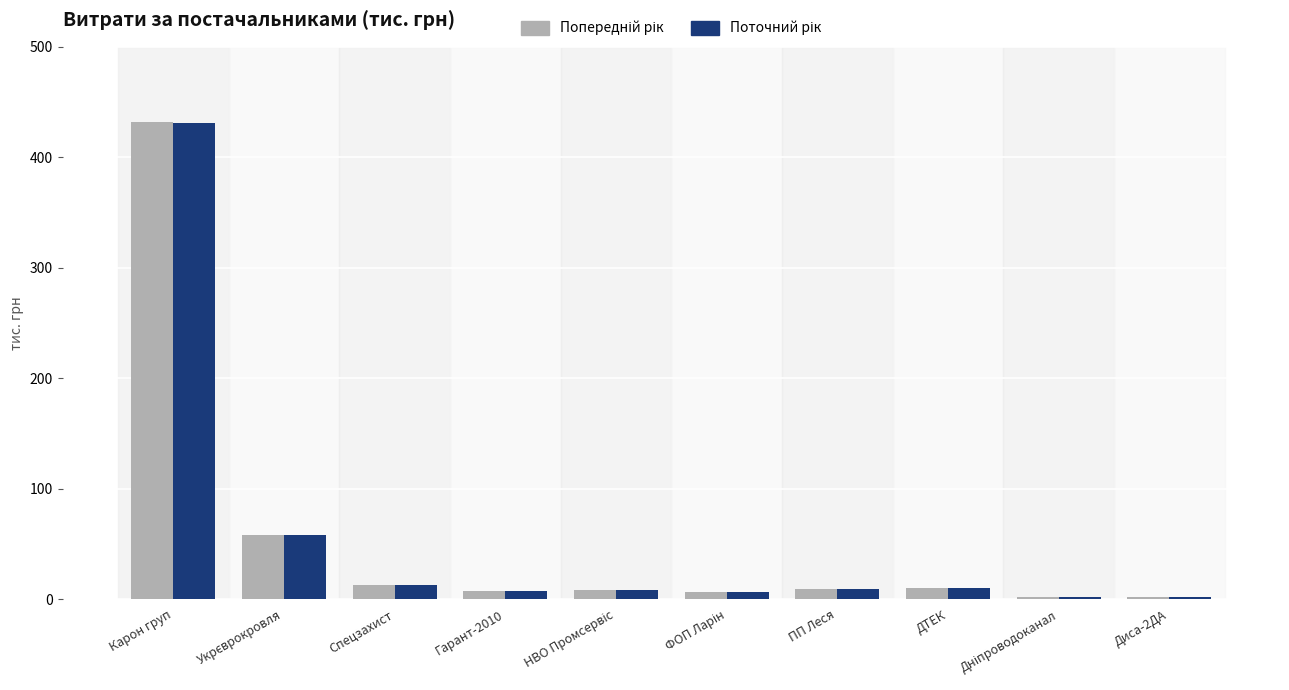

At which category is the sum across all series the highest?

Карон груп